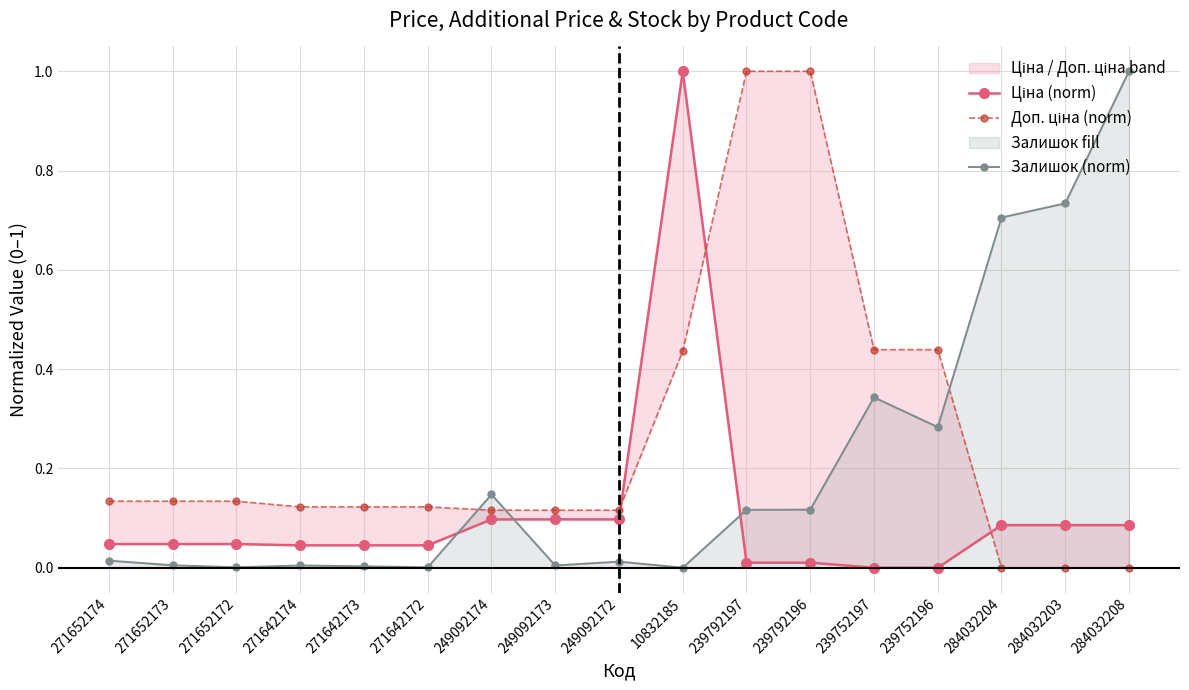

How many data points does each series have?

17